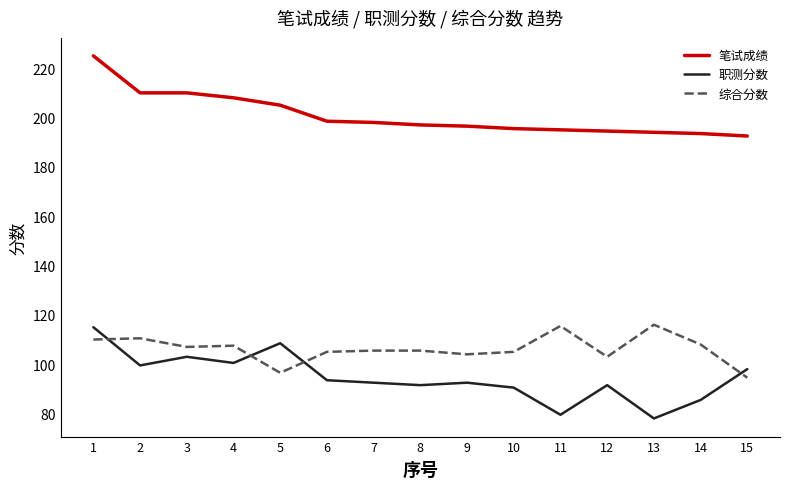

What is the sum of the 职测分数 values at 8 and 14?

177.0